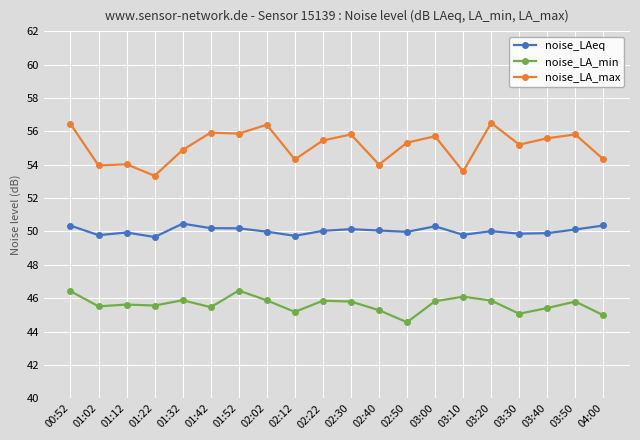

Rank the series by their average value, from lowest to highest.

noise_LA_min, noise_LAeq, noise_LA_max